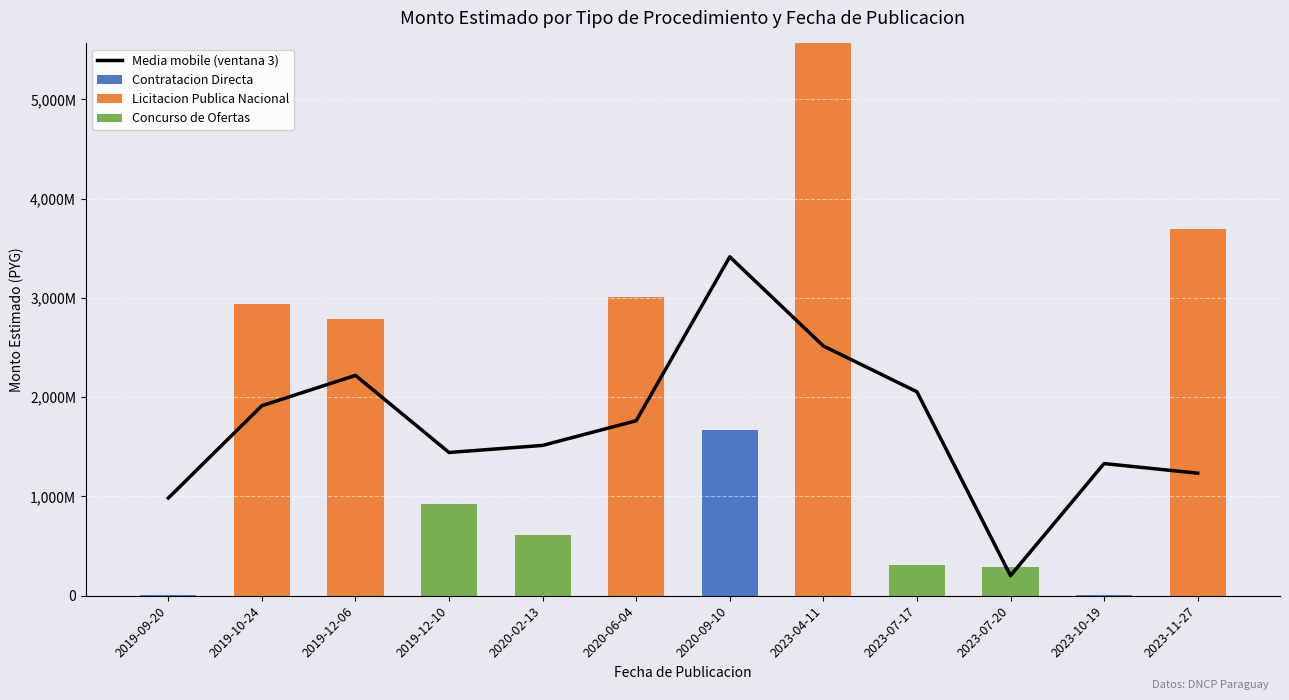

What are all the series names shown in the legend?

Media mobile (ventana 3), Contratacion Directa, Licitacion Publica Nacional, Concurso de Ofertas